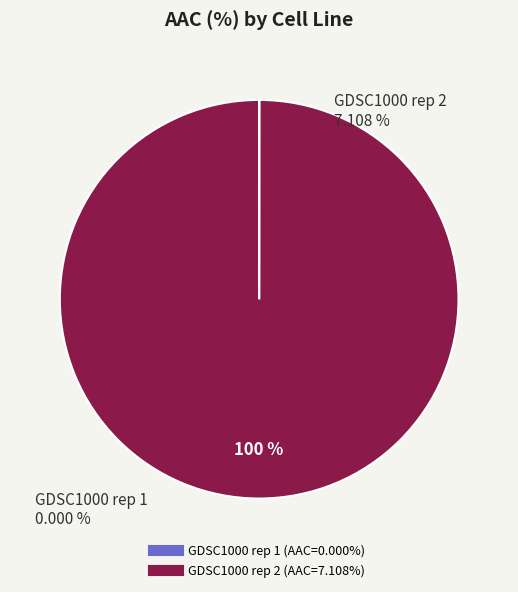

To the nearest percent, what portion does GDSC1000 rep 2 represent?

100%